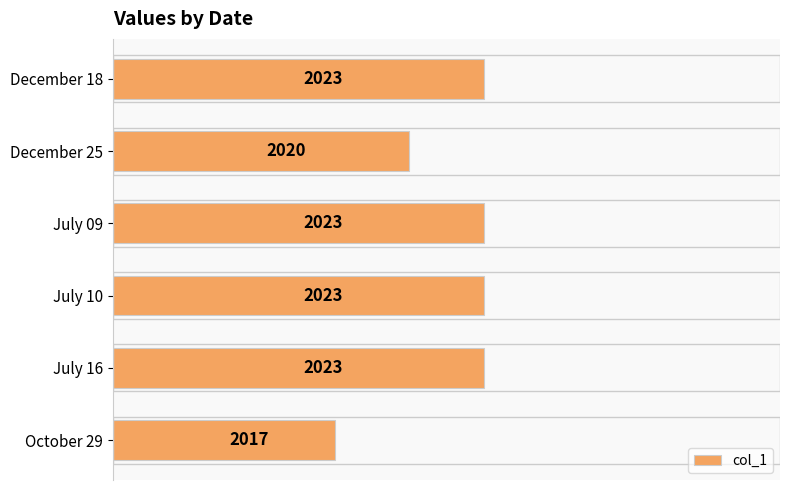

What is the minimum value shown in the chart?

2017